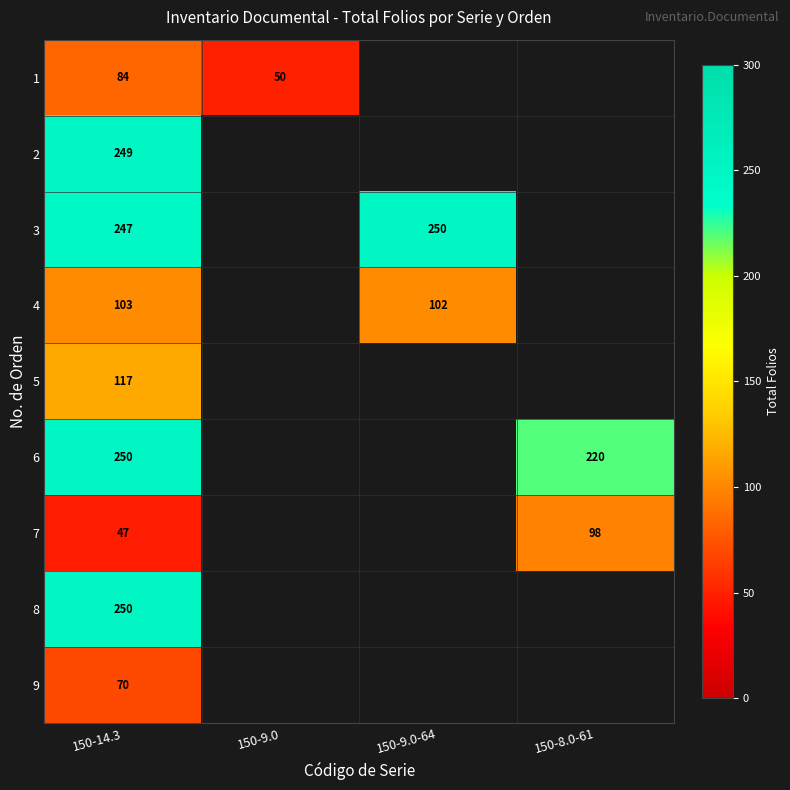

The value of 6 at 150-8.0-61 is 87. True or false?

False